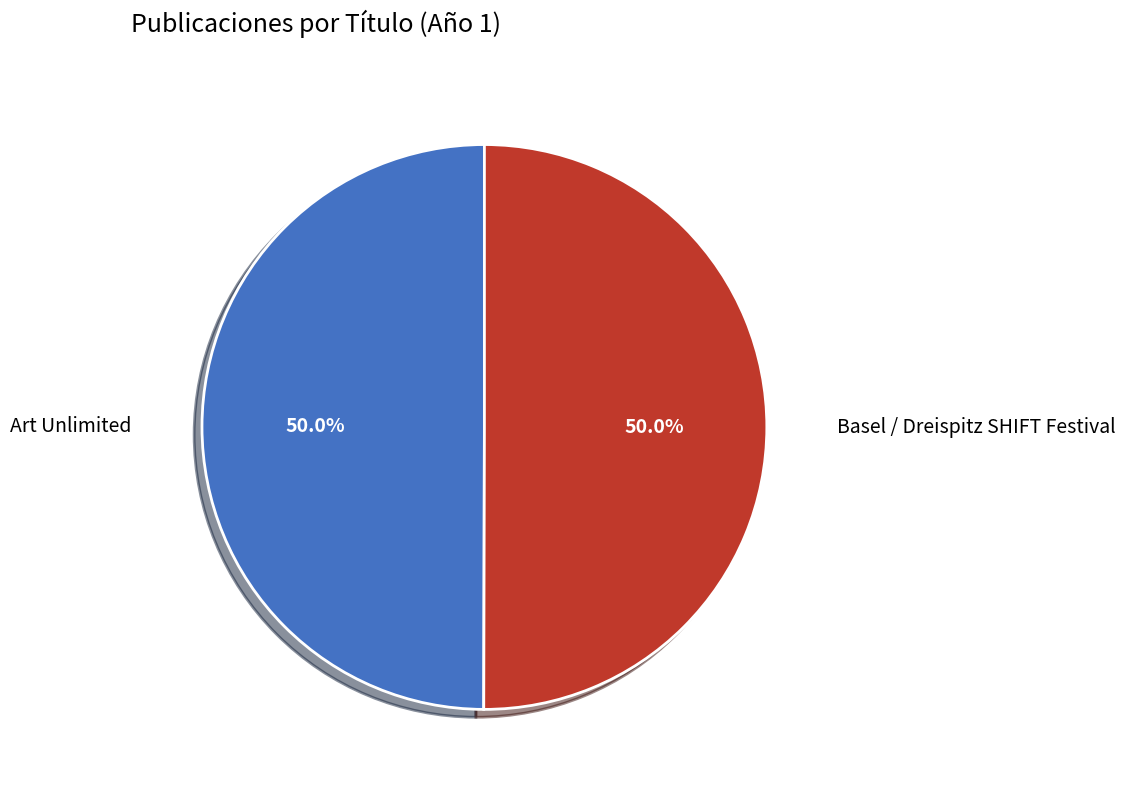

To the nearest percent, what portion does Art Unlimited represent?

50%